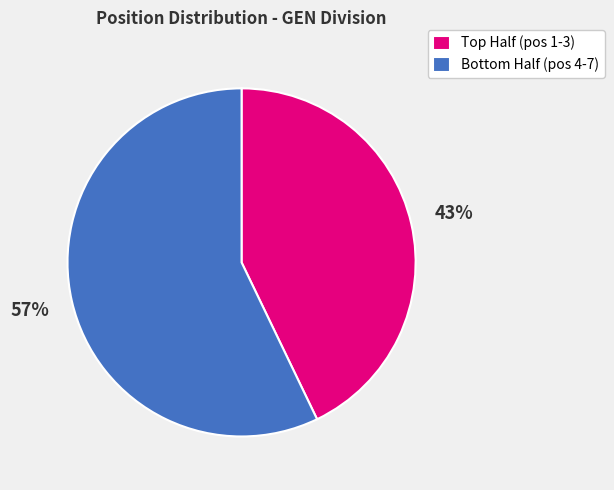

Rank the categories by value from highest to lowest.

Bottom Half (pos 4-7), Top Half (pos 1-3)